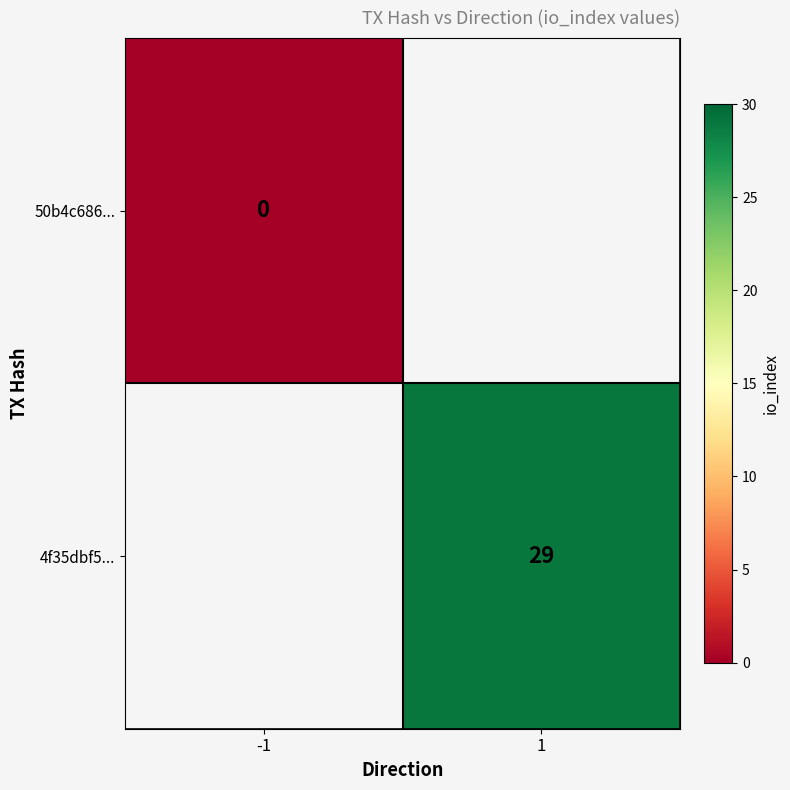

The 4f35dbf5... series shows 12 at 1. True or false?

False